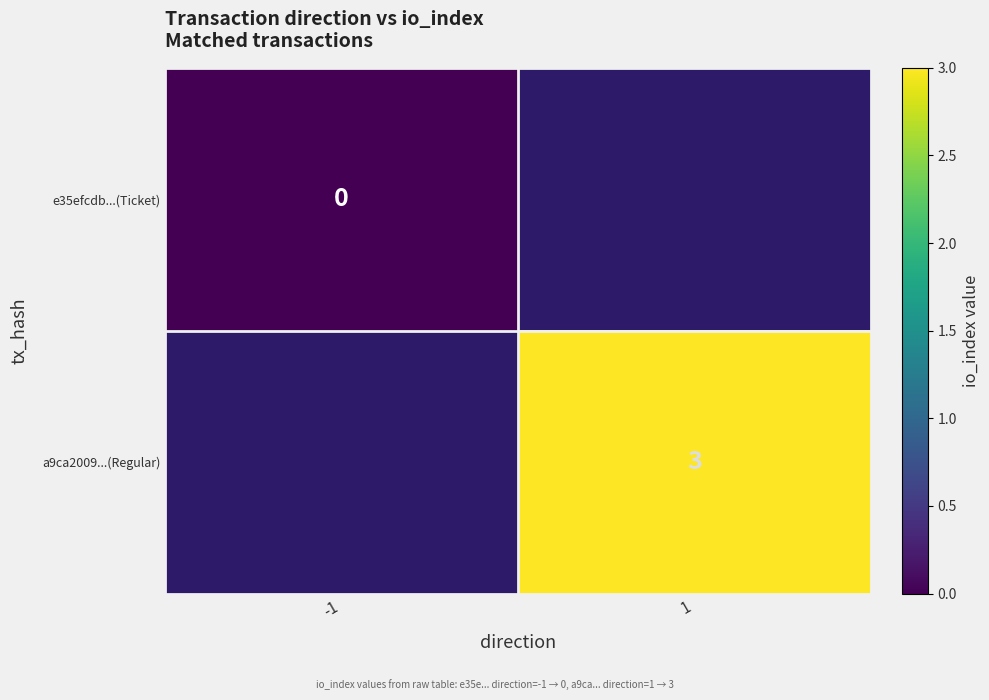

The a9ca2009...(Regular) series shows 2 at 1. True or false?

False